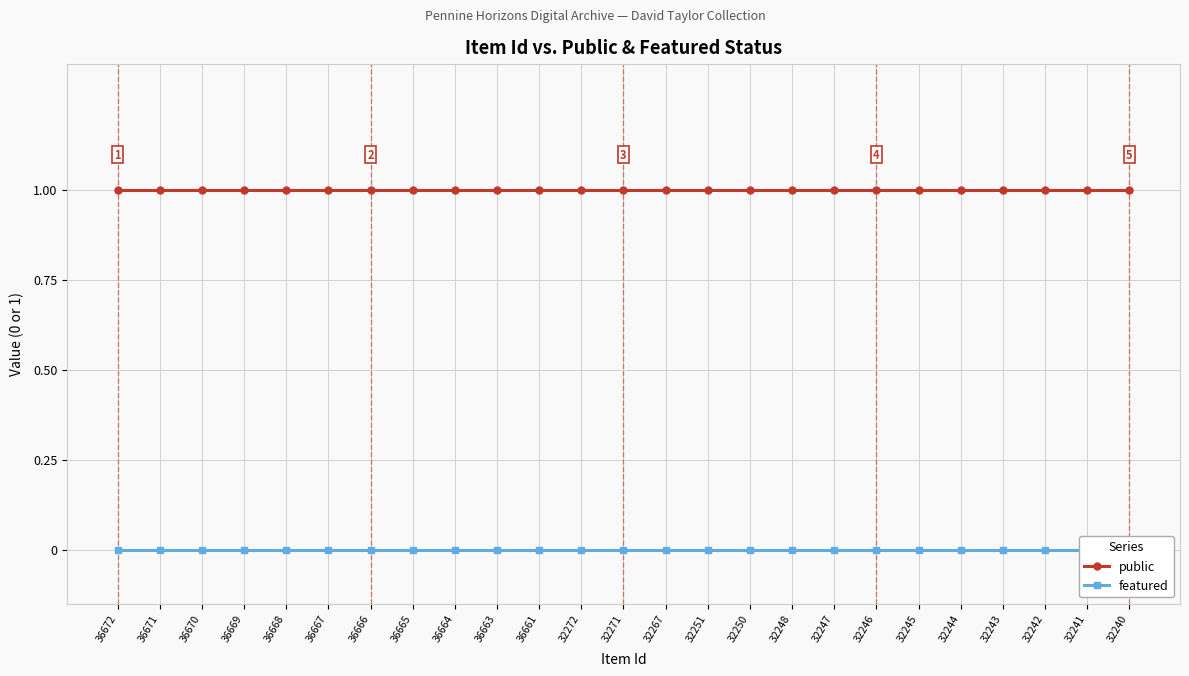

True or false: public has a value of 2 at 36665.

False